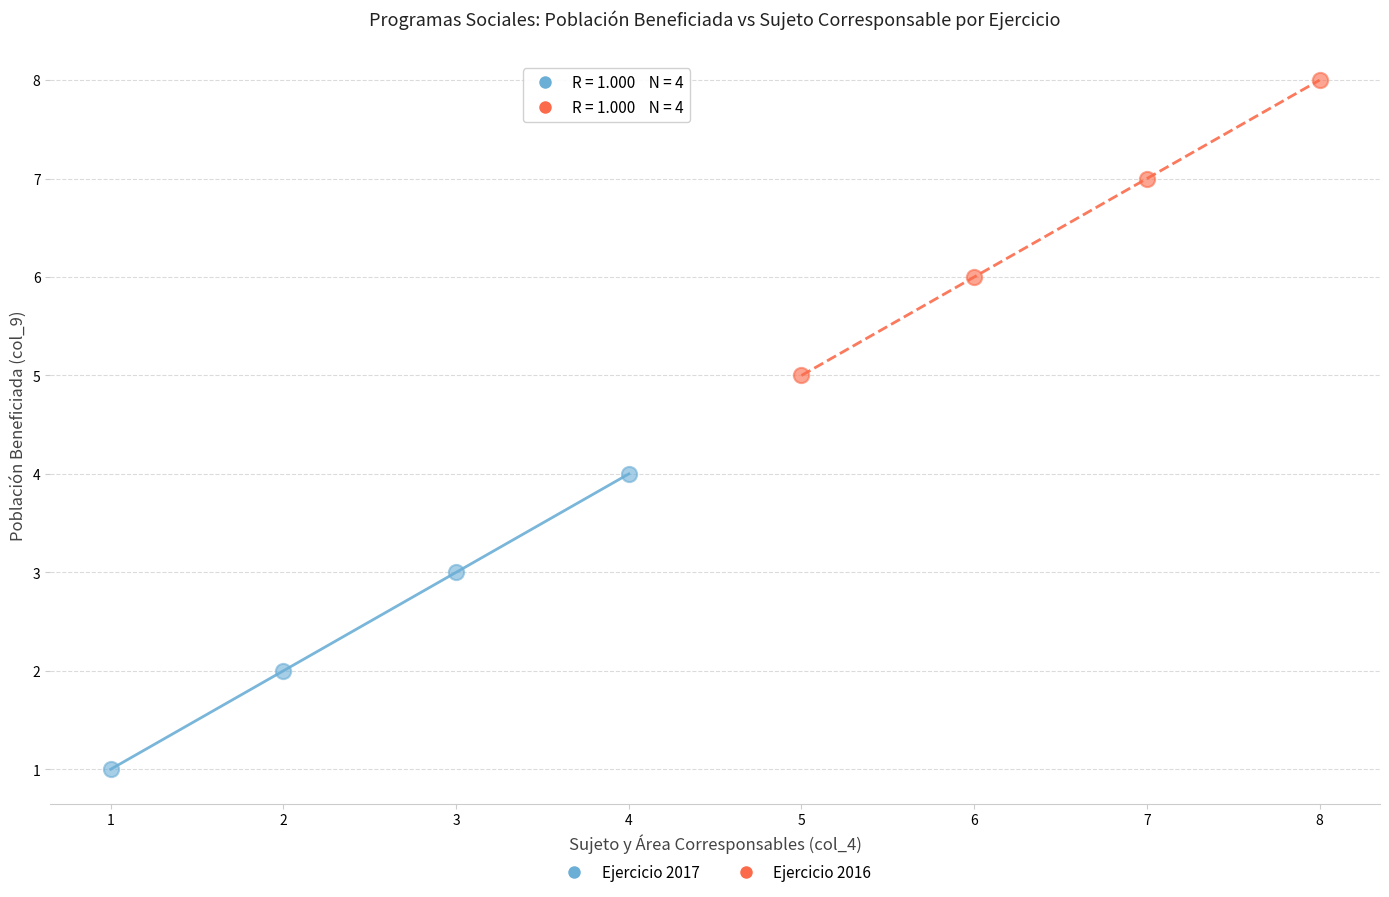

What are all the series names shown in the legend?

Ejercicio 2017, Ejercicio 2016